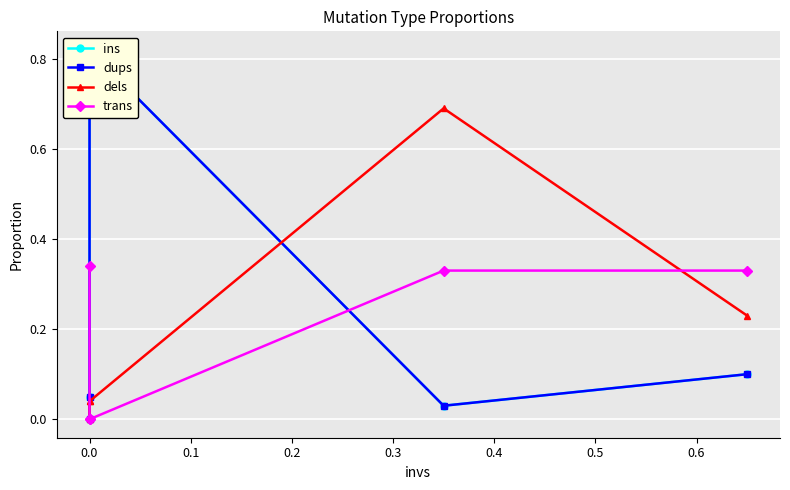

How many interior local peaks does the dels series have?

1